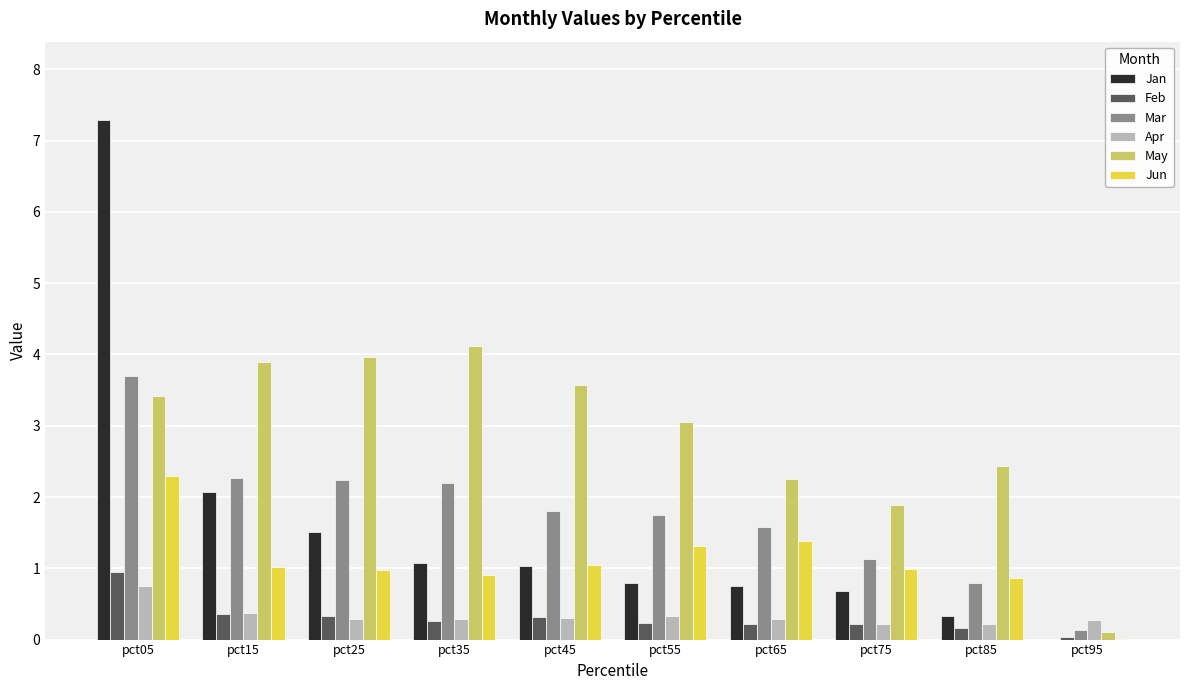

Which series changed the most between pct75 and pct95?

May